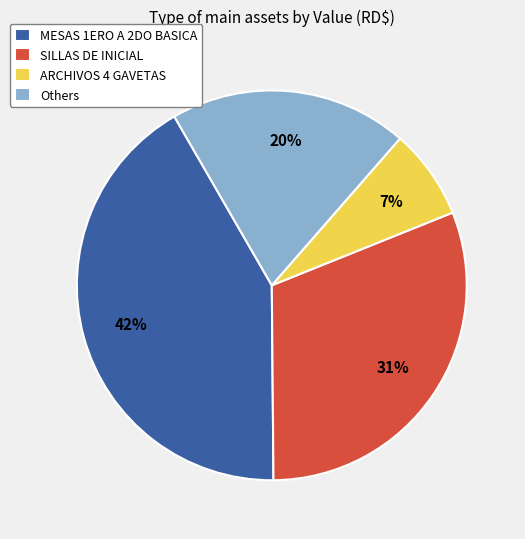

True or false: ARCHIVOS 4 GAVETAS accounts for 15% of the total.

False